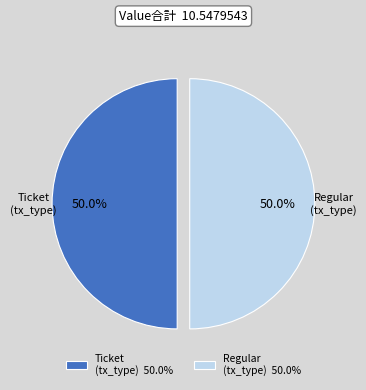

Combined, do Regular (tx_type) and Ticket (tx_type) account for over 50%?

Yes